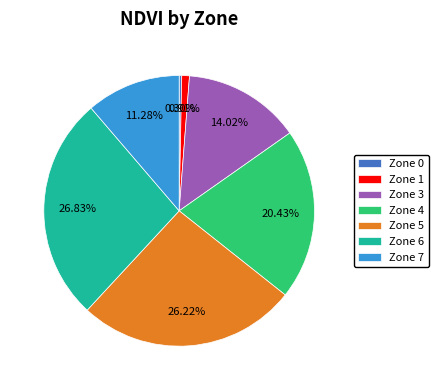

Which has a higher value, Zone 7 or Zone 1?

Zone 7